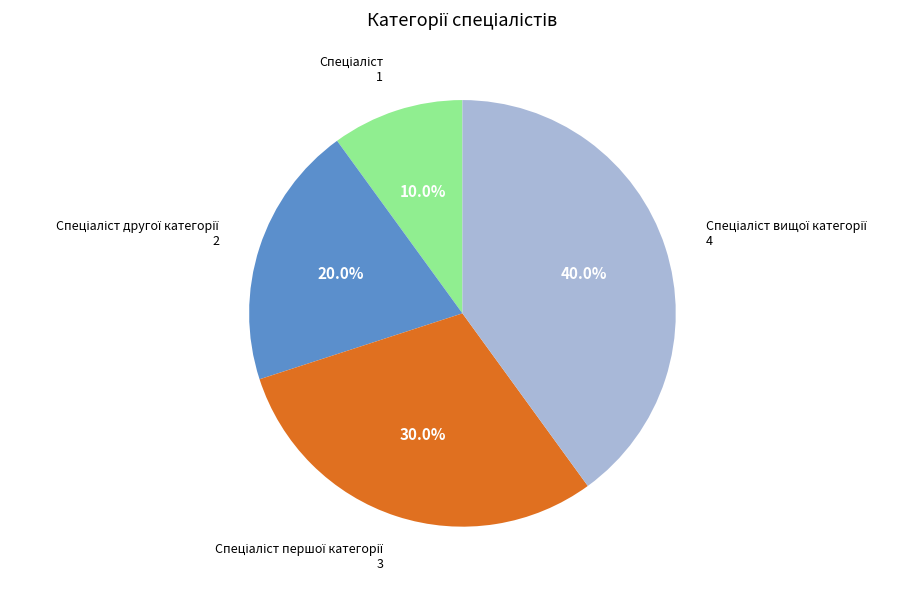

Does any single category account for the majority?

No